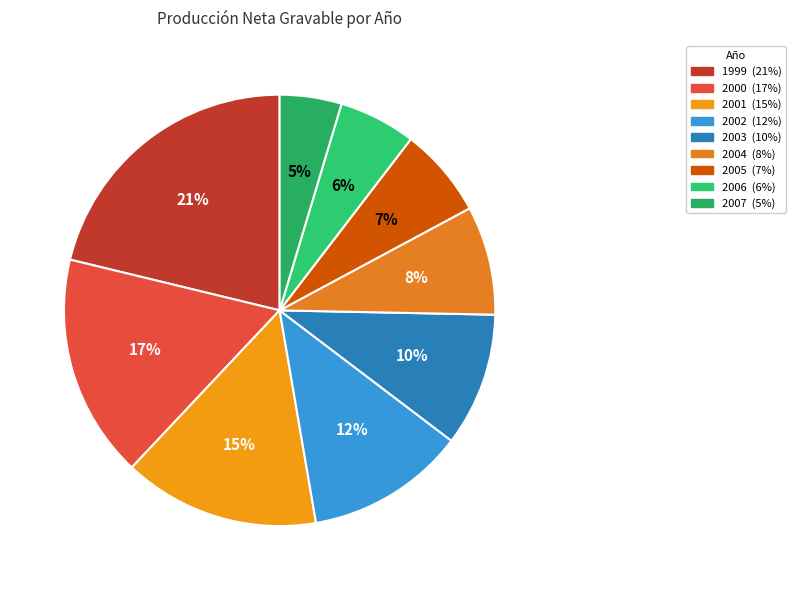

Between 2005 and 2006, which is larger?

2005